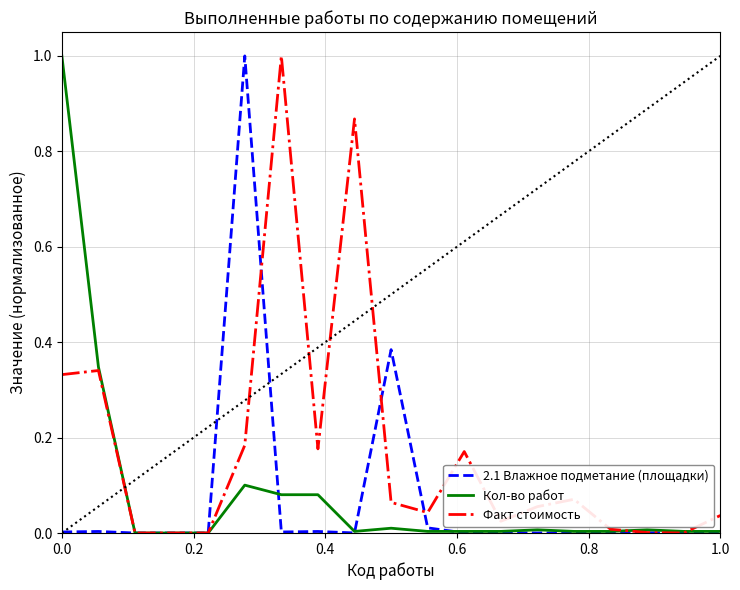

Does the chart display data point markers on the line(s)?

No